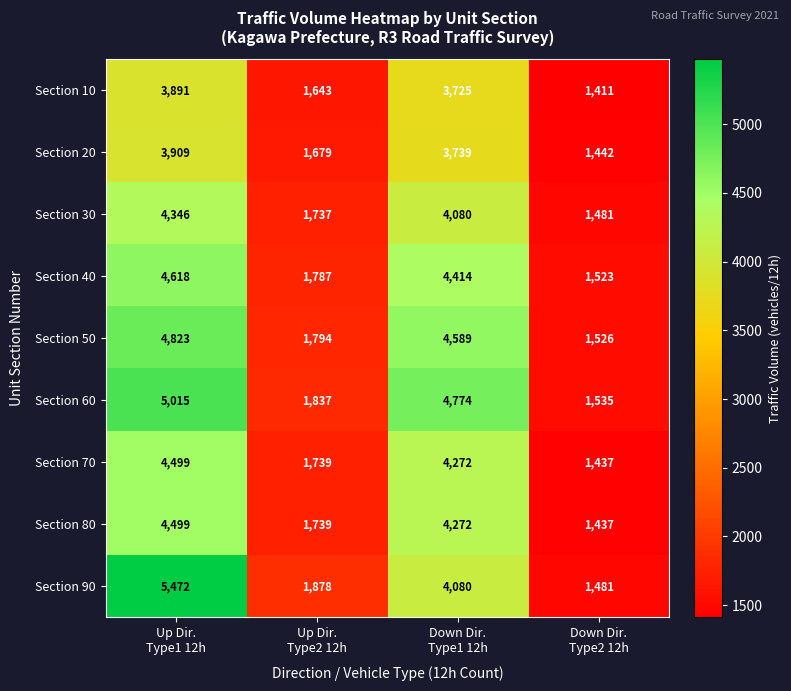

Which series has the largest total across all categories?

Section 60